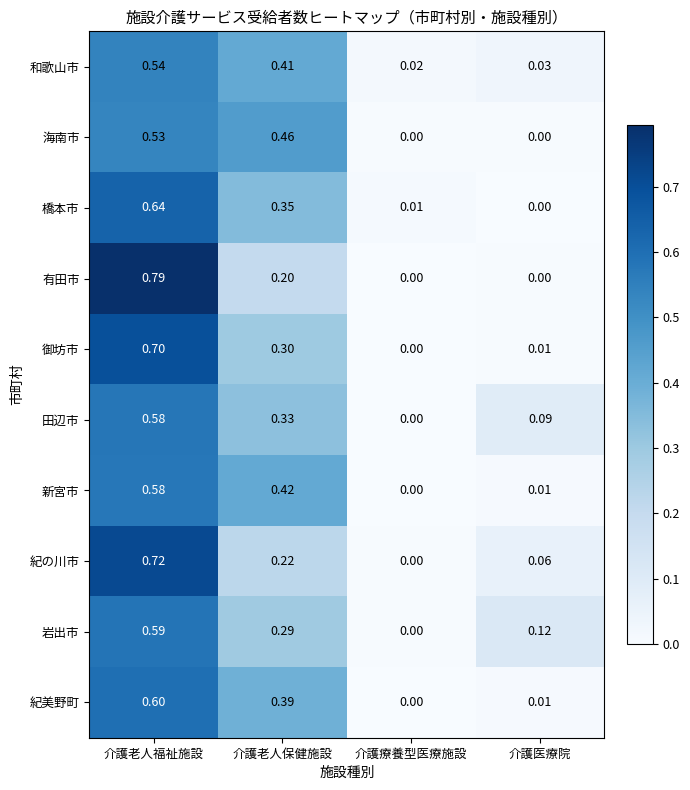

Rank the categories by 田辺市 value from lowest to highest.

介護療養型医療施設, 介護医療院, 介護老人保健施設, 介護老人福祉施設